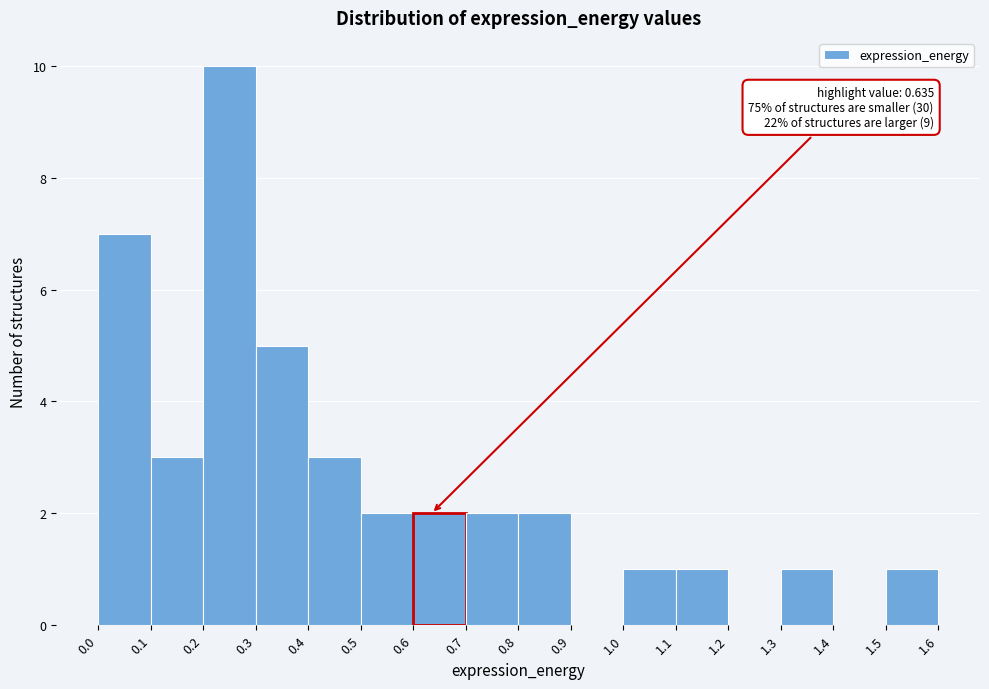

Which range on the x-axis has the tallest bar?

0.2 to 0.3